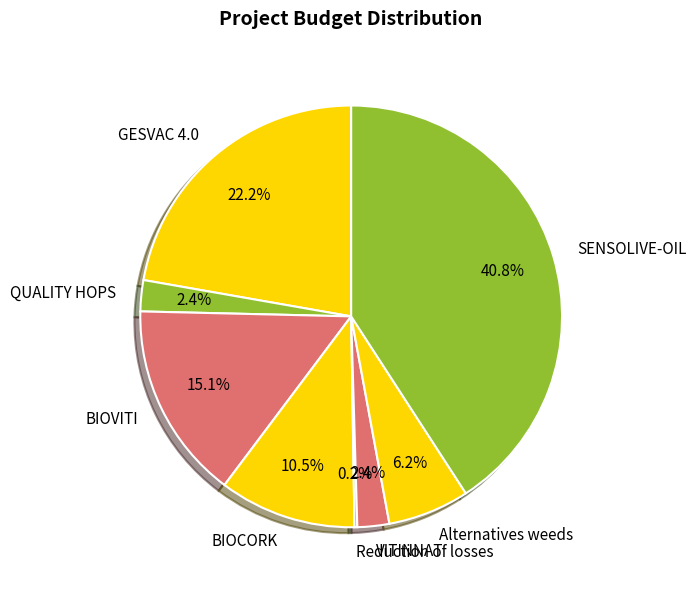

How much of the chart is everything except BIOCORK?

89.5%